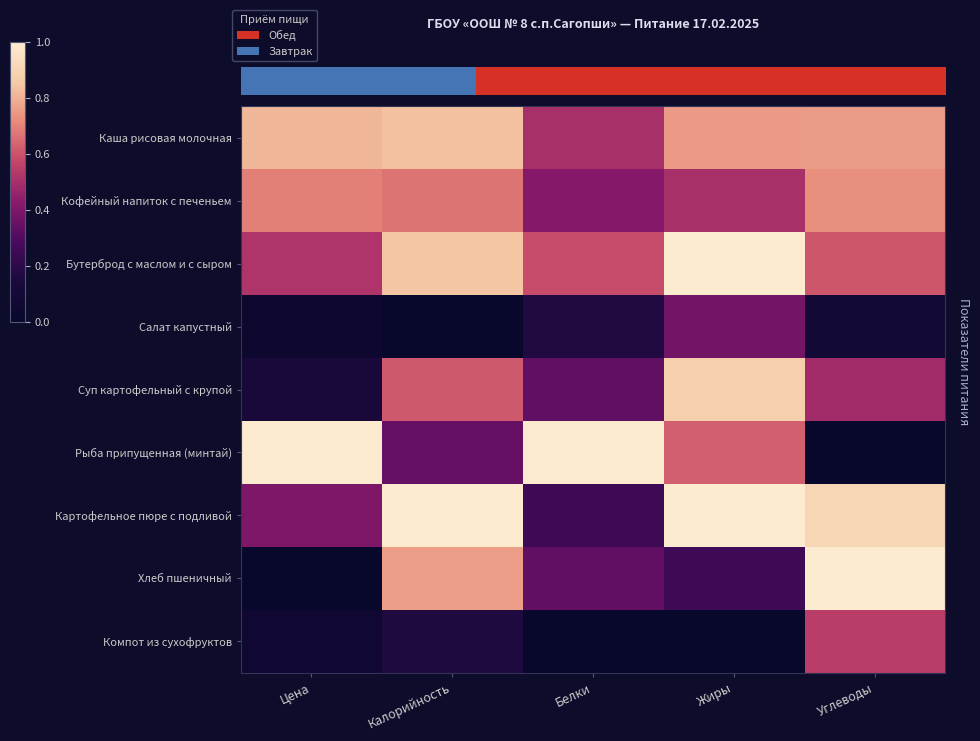

Which has a higher value, Калорийность or Углеводы?

Калорийность